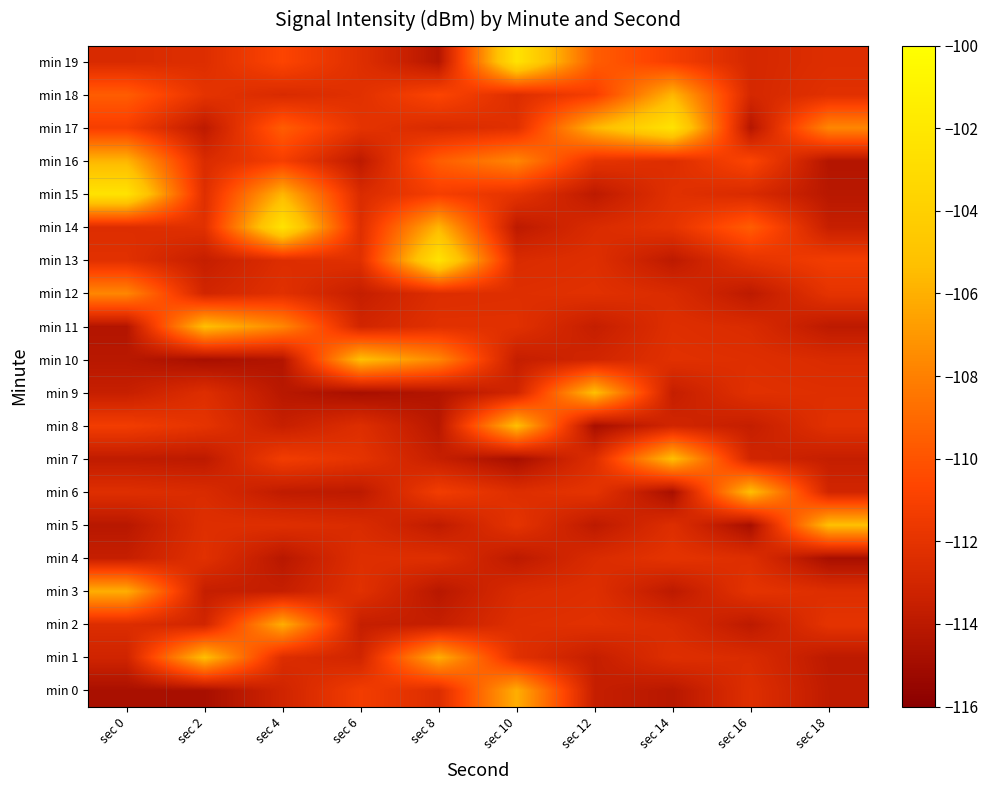

Reading right to left, list all the values displayed in this chart.

min 0: sec 18=-113.8	sec 16=-112.3	sec 14=-114.1	sec 12=-113.6	sec 10=-106.1	sec 8=-112.5	sec 6=-111.3	sec 4=-113.1	sec 2=-114.8	sec 0=-114.7
min 1: sec 18=-113.9	sec 16=-112.6	sec 14=-112.3	sec 12=-113.6	sec 10=-112.2	sec 8=-106.1	sec 6=-113.0	sec 4=-112.5	sec 2=-105.3	sec 0=-113.1
min 2: sec 18=-112.0	sec 16=-113.9	sec 14=-112.6	sec 12=-112.2	sec 10=-112.3	sec 8=-113.6	sec 6=-113.6	sec 4=-106.1	sec 2=-113.0	sec 0=-112.5
min 3: sec 18=-112.4	sec 16=-112.0	sec 14=-113.9	sec 12=-112.3	sec 10=-112.6	sec 8=-114.1	sec 6=-112.2	sec 4=-113.6	sec 2=-113.6	sec 0=-106.1
min 4: sec 18=-114.8	sec 16=-112.4	sec 14=-112.0	sec 12=-112.6	sec 10=-113.9	sec 8=-112.3	sec 6=-112.3	sec 4=-114.1	sec 2=-112.2	sec 0=-113.6
min 5: sec 18=-105.3	sec 16=-114.8	sec 14=-112.4	sec 12=-113.9	sec 10=-112.0	sec 8=-113.8	sec 6=-112.6	sec 4=-112.3	sec 2=-112.3	sec 0=-114.1
min 6: sec 18=-113.0	sec 16=-105.3	sec 14=-114.8	sec 12=-112.0	sec 10=-112.4	sec 8=-111.3	sec 6=-113.9	sec 4=-113.8	sec 2=-112.6	sec 0=-112.3
min 7: sec 18=-113.6	sec 16=-113.0	sec 14=-105.3	sec 12=-112.4	sec 10=-114.8	sec 8=-113.5	sec 6=-112.0	sec 4=-111.3	sec 2=-113.9	sec 0=-113.8
min 8: sec 18=-112.2	sec 16=-113.6	sec 14=-113.0	sec 12=-114.8	sec 10=-105.3	sec 8=-114.1	sec 6=-112.4	sec 4=-113.5	sec 2=-112.0	sec 0=-111.3
min 9: sec 18=-112.3	sec 16=-112.2	sec 14=-113.6	sec 12=-105.3	sec 10=-113.0	sec 8=-114.3	sec 6=-114.8	sec 4=-114.1	sec 2=-112.4	sec 0=-113.5
min 10: sec 18=-112.6	sec 16=-112.3	sec 14=-112.2	sec 12=-113.0	sec 10=-113.6	sec 8=-107.7	sec 6=-105.3	sec 4=-114.3	sec 2=-114.8	sec 0=-114.1
min 11: sec 18=-113.9	sec 16=-112.6	sec 14=-112.3	sec 12=-113.6	sec 10=-112.2	sec 8=-112.2	sec 6=-113.0	sec 4=-107.7	sec 2=-105.3	sec 0=-114.3
min 12: sec 18=-112.0	sec 16=-113.9	sec 14=-112.6	sec 12=-112.2	sec 10=-112.3	sec 8=-112.4	sec 6=-113.6	sec 4=-112.2	sec 2=-113.0	sec 0=-107.7
min 13: sec 18=-111.3	sec 16=-112.0	sec 14=-113.9	sec 12=-112.3	sec 10=-112.6	sec 8=-102.4	sec 6=-112.2	sec 4=-112.4	sec 2=-113.6	sec 0=-112.2
min 14: sec 18=-113.5	sec 16=-109.6	sec 14=-112.0	sec 12=-112.6	sec 10=-113.9	sec 8=-105.7	sec 6=-112.3	sec 4=-102.4	sec 2=-112.2	sec 0=-112.4
min 15: sec 18=-114.1	sec 16=-112.7	sec 14=-112.2	sec 12=-113.9	sec 10=-112.0	sec 8=-111.1	sec 6=-112.6	sec 4=-105.7	sec 2=-112.3	sec 0=-102.4
min 16: sec 18=-114.3	sec 16=-110.7	sec 14=-112.4	sec 12=-112.0	sec 10=-107.7	sec 8=-109.6	sec 6=-113.9	sec 4=-111.1	sec 2=-112.6	sec 0=-105.7
min 17: sec 18=-107.7	sec 16=-114.2	sec 14=-102.4	sec 12=-105.7	sec 10=-112.2	sec 8=-112.7	sec 6=-112.0	sec 4=-109.6	sec 2=-113.9	sec 0=-111.1
min 18: sec 18=-112.2	sec 16=-112.9	sec 14=-105.7	sec 12=-111.1	sec 10=-112.4	sec 8=-110.7	sec 6=-112.2	sec 4=-112.7	sec 2=-112.0	sec 0=-109.6
min 19: sec 18=-112.4	sec 16=-112.8	sec 14=-111.1	sec 12=-109.6	sec 10=-102.4	sec 8=-114.2	sec 6=-112.3	sec 4=-110.7	sec 2=-112.4	sec 0=-112.7